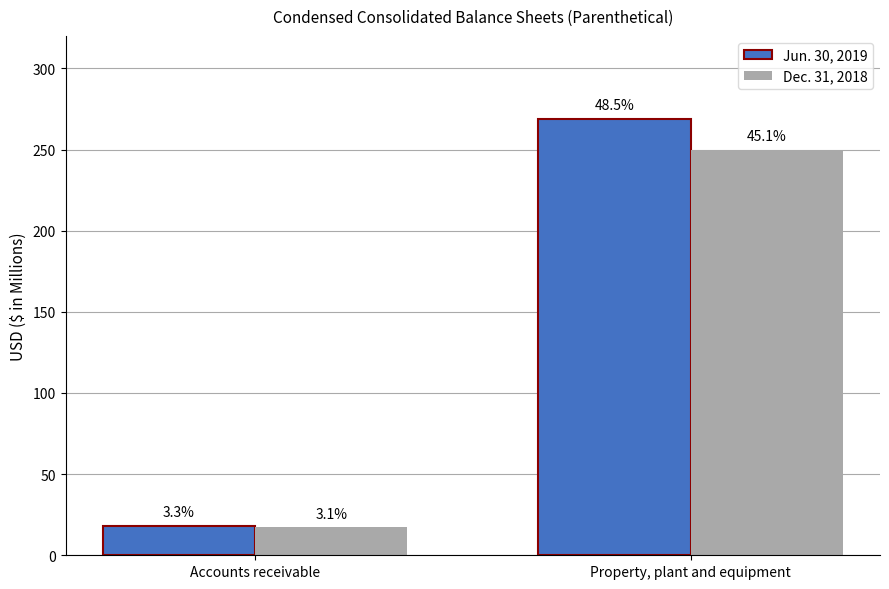

How many groups of bars are there?

2